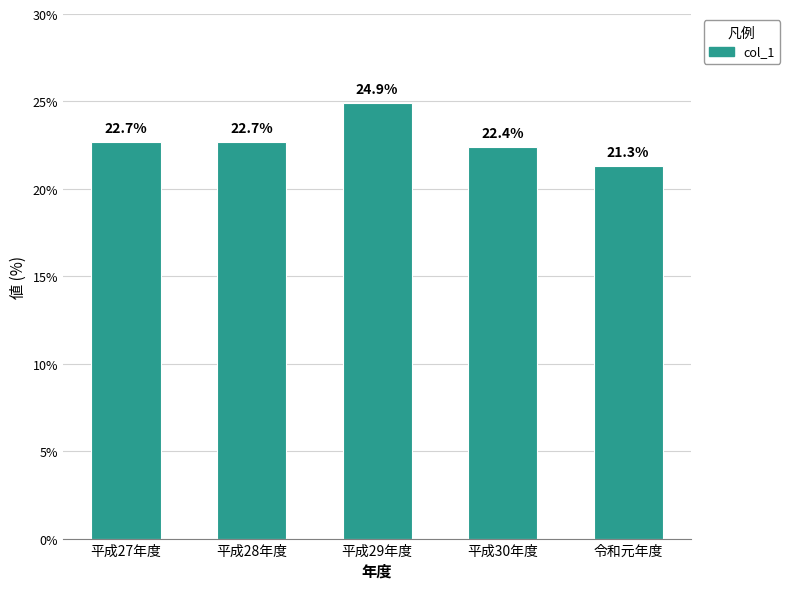

What is the difference between the values at 平成28年度 and 平成30年度?

0.3